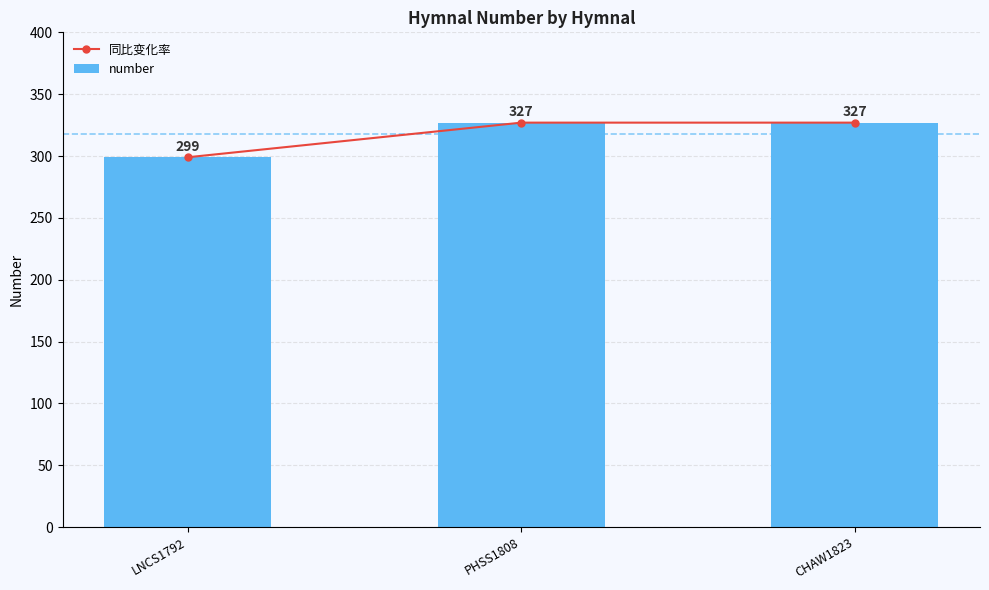

What is the label of the 3rd bar from the left?

CHAW1823